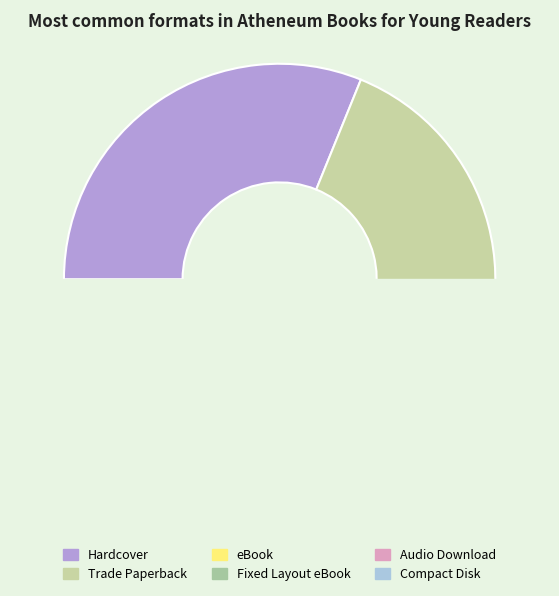

Which slice is the smallest?

Compact Disk